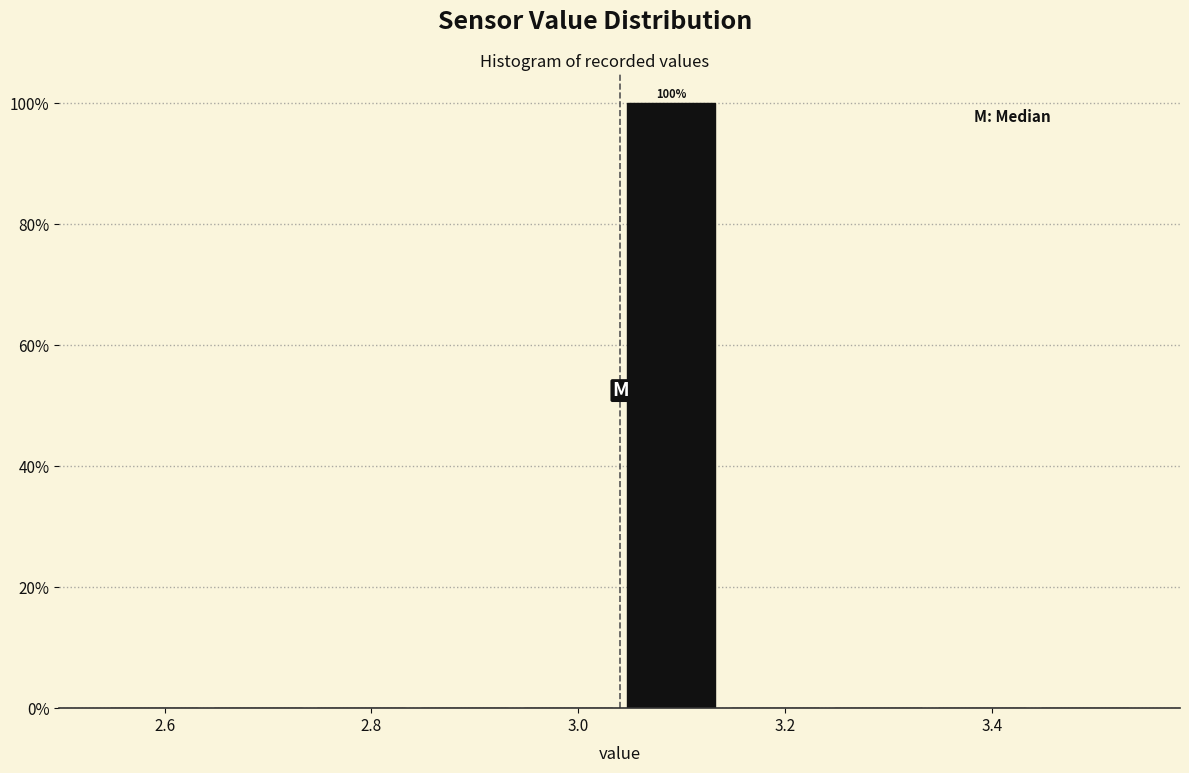

Which range on the x-axis has the tallest bar?

3.04 to 3.14